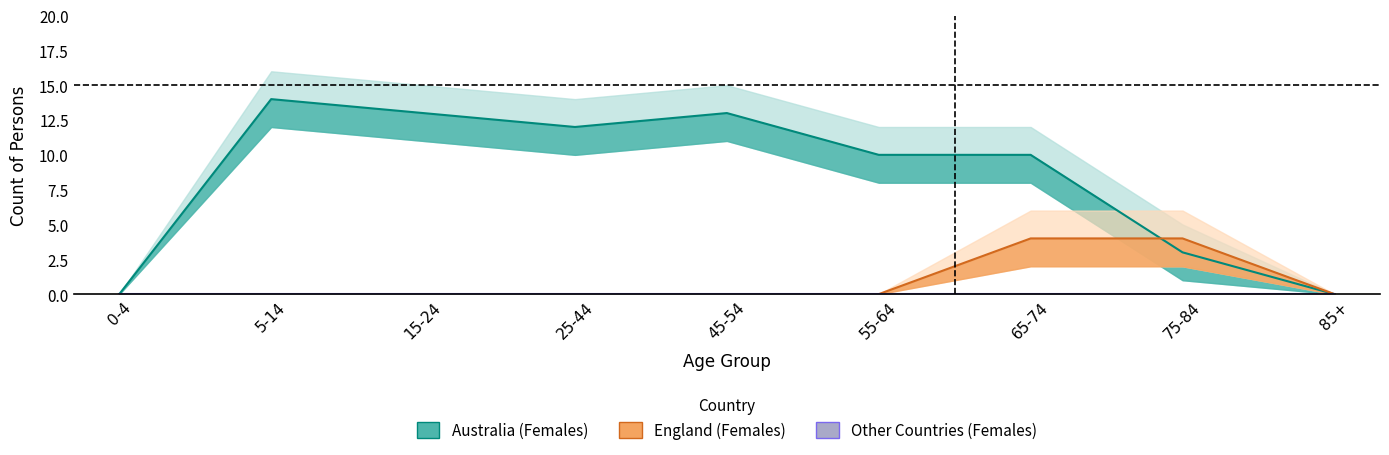

At which category is the sum across all series the highest?

5-14